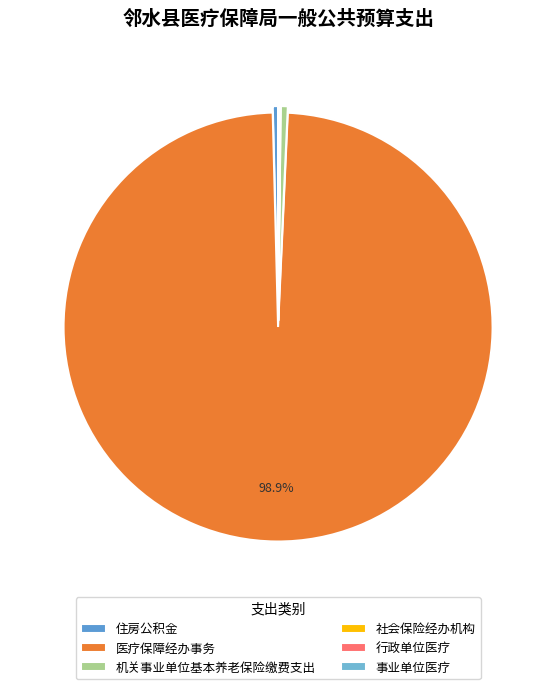

Does any single category account for the majority?

Yes